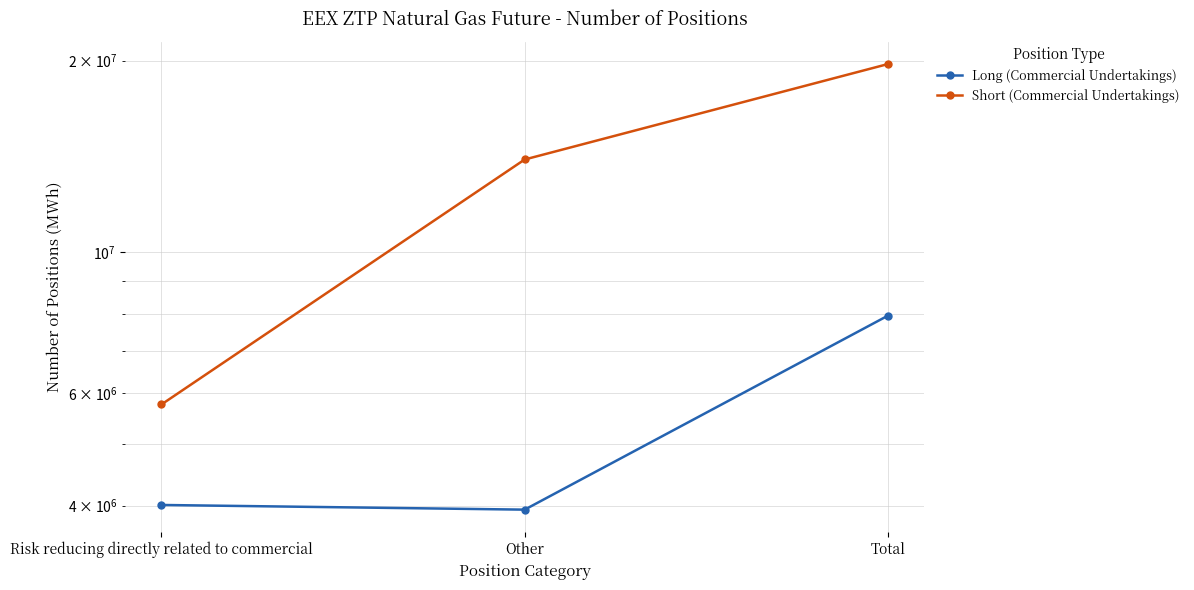

Is this an area chart (filled region under the line)?

No